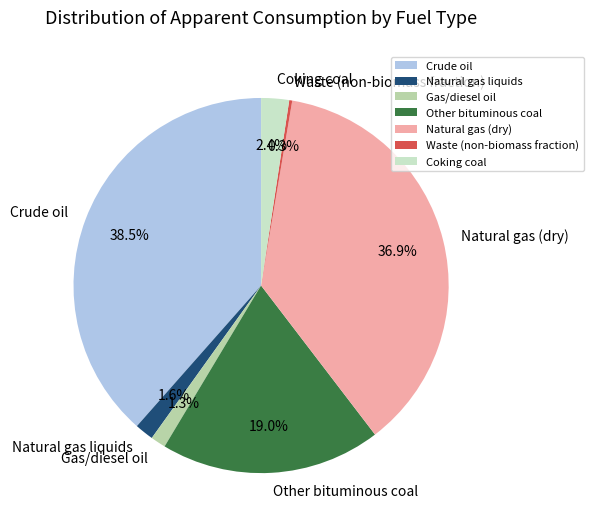

Is there any slice that represents more than half of the pie?

No